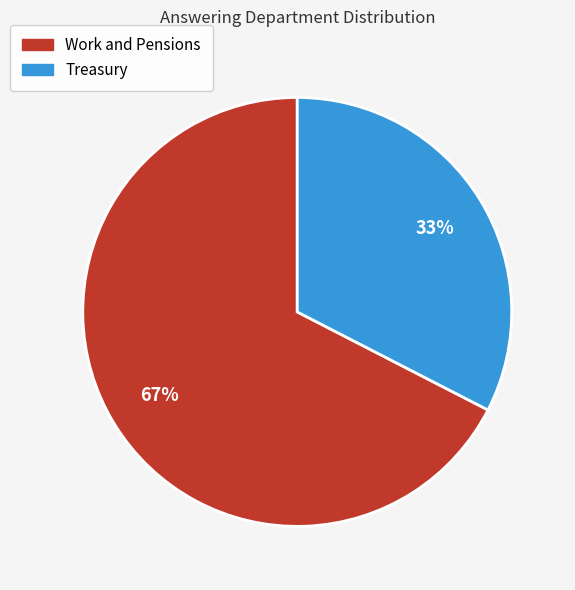

To the nearest percent, what is the average slice percentage?

50%